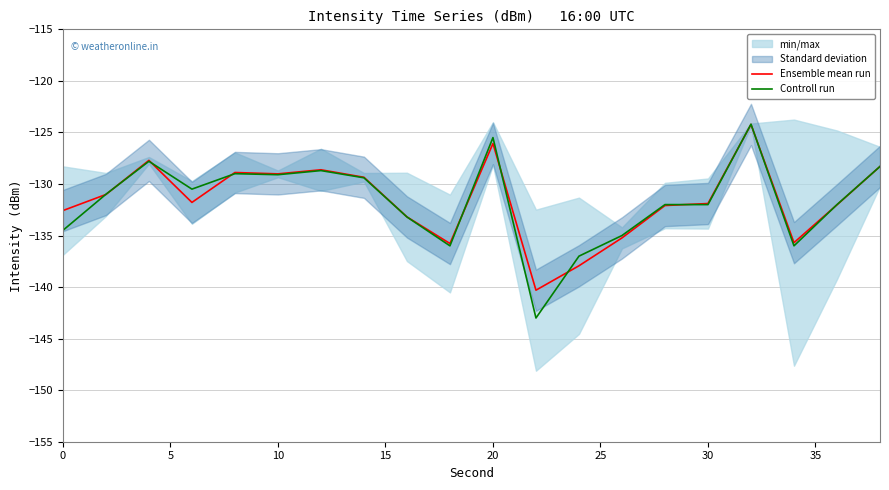

What is the spread (max minus min) of values at 15?

1.3